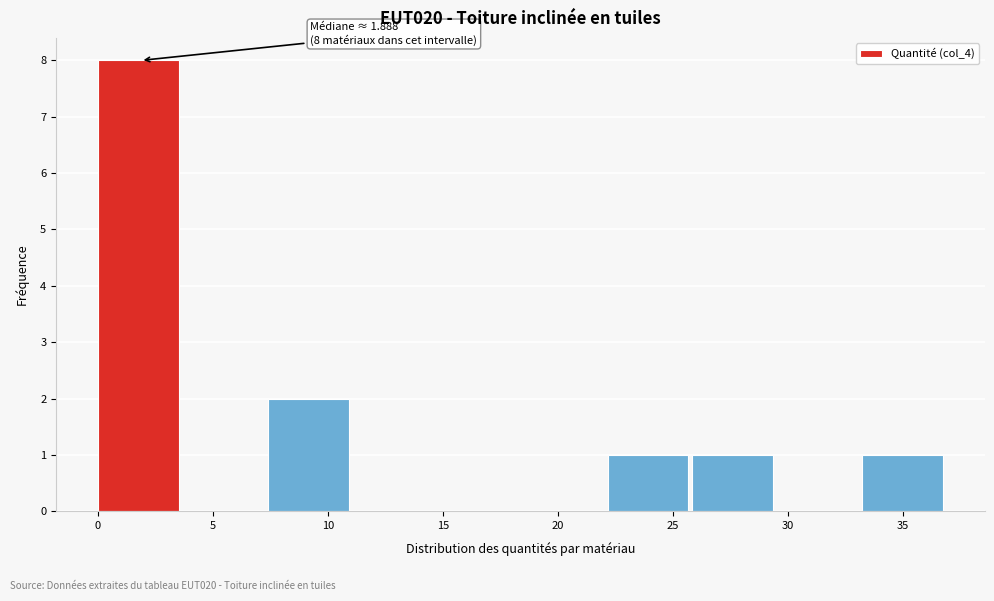

Which range on the x-axis has the tallest bar?

0.0 to 3.5